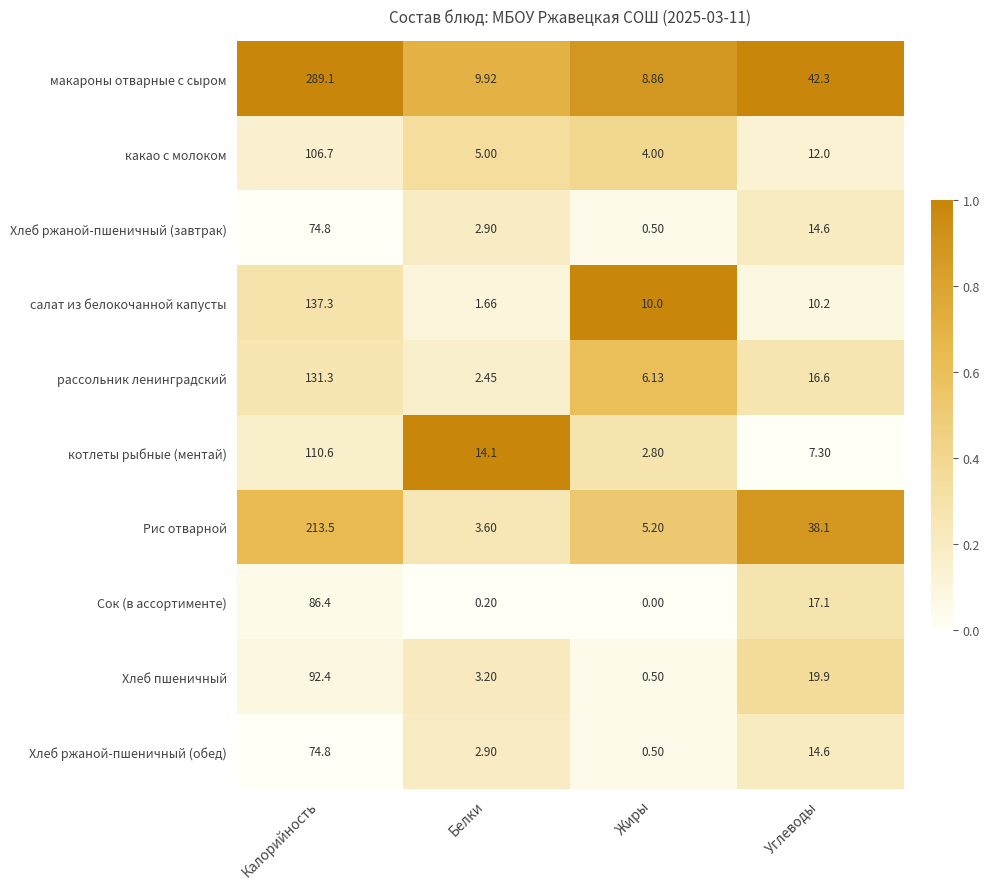

At how many categories does at least one series exceed 0?

4